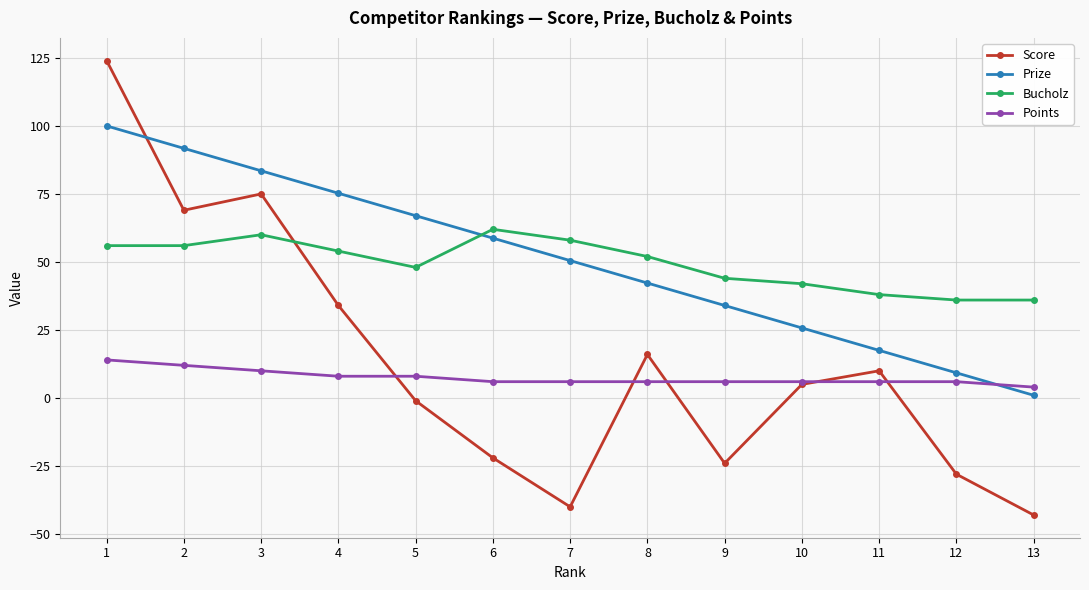

Rank the series by their maximum value, from highest to lowest.

Score, Prize, Bucholz, Points